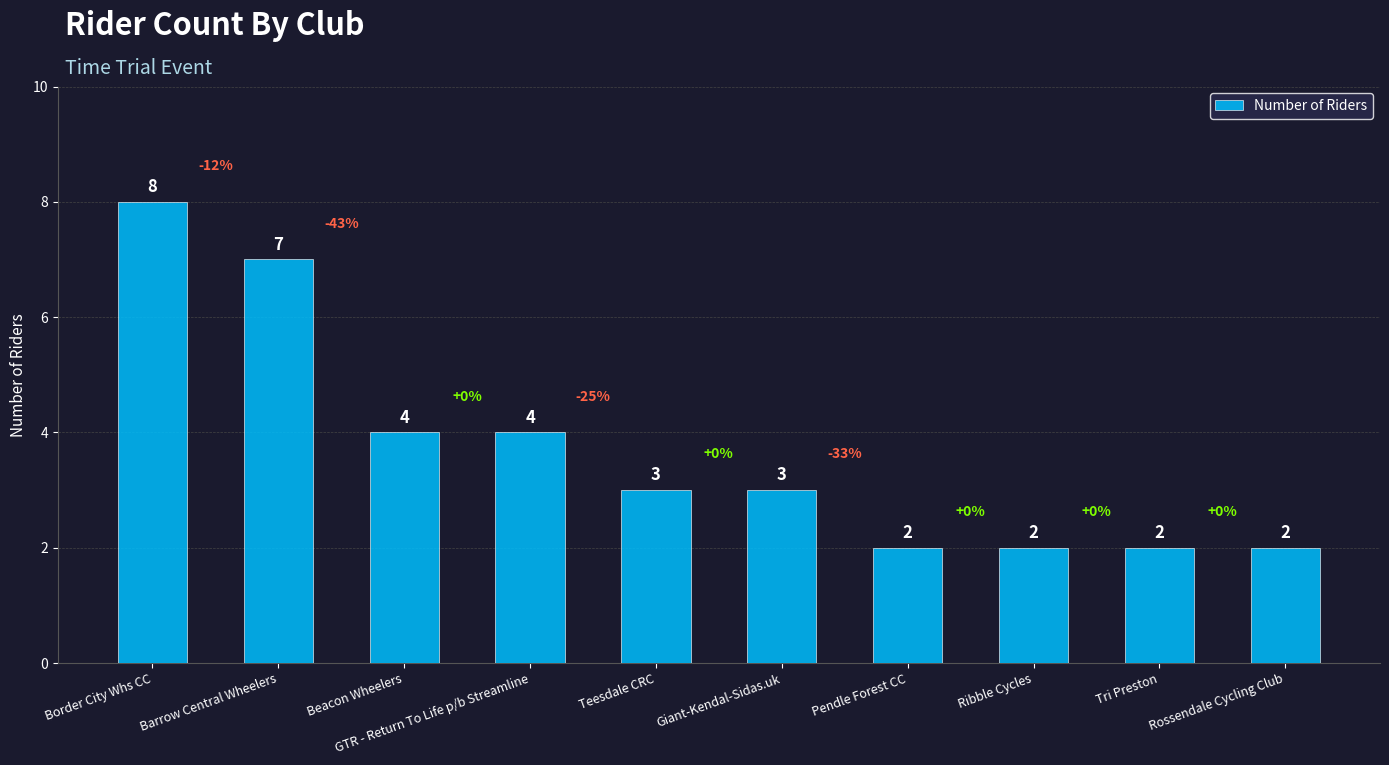

Does the chart contain stacked bars?

No